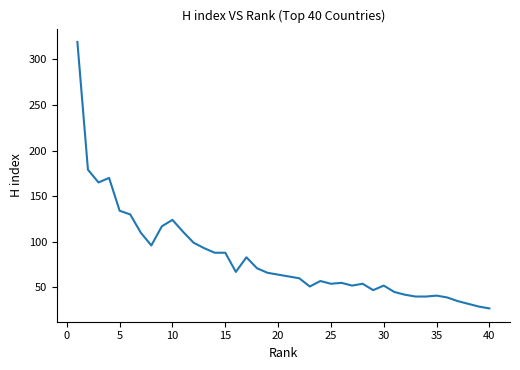

What is the difference between the maximum and minimum values?

292